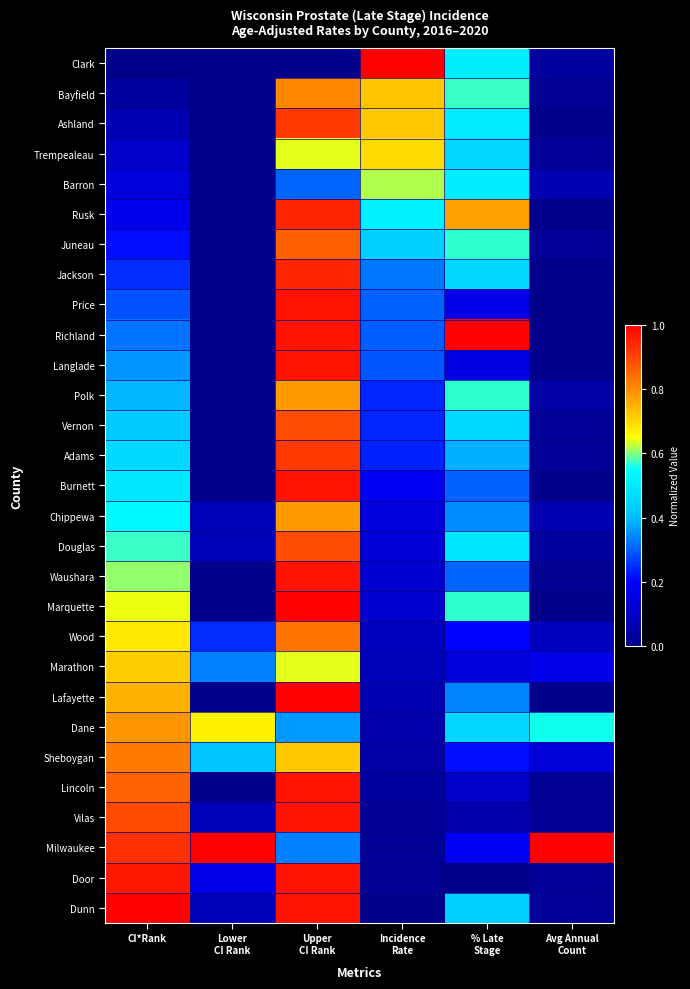

How many distinct data groups are displayed?

29